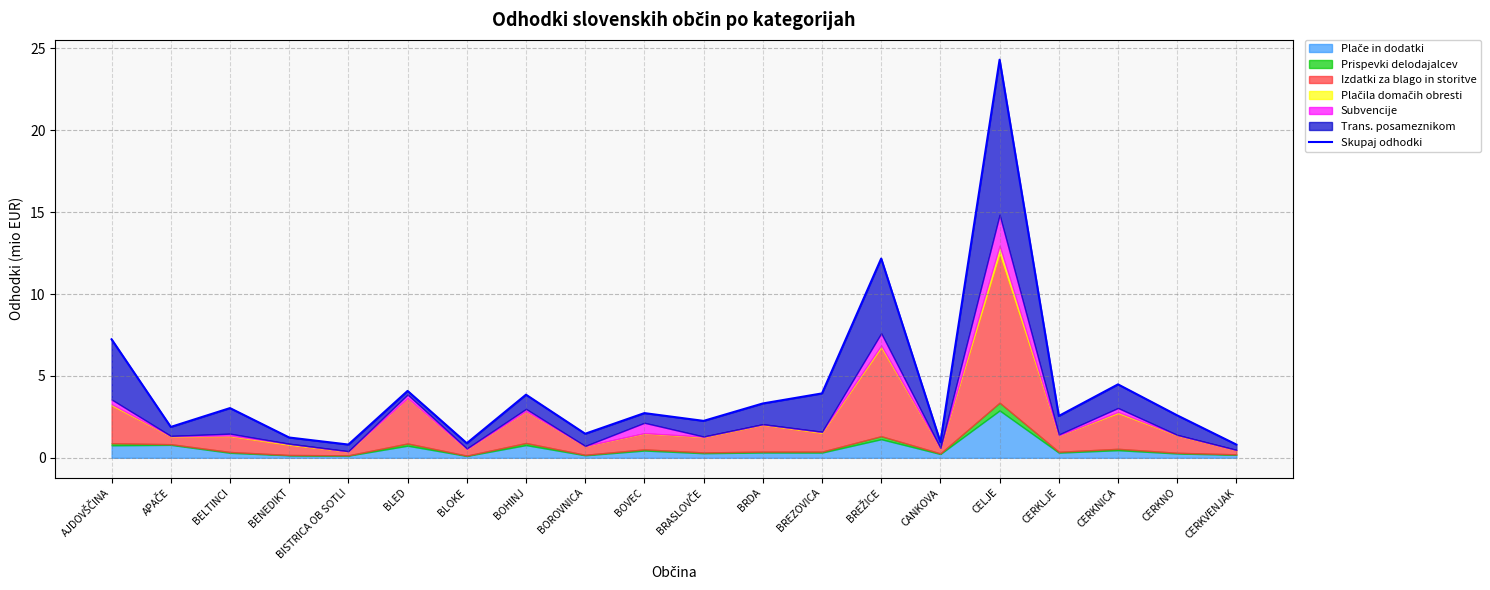

Between BOVEC and BREŽICE, which is larger?

BREŽICE